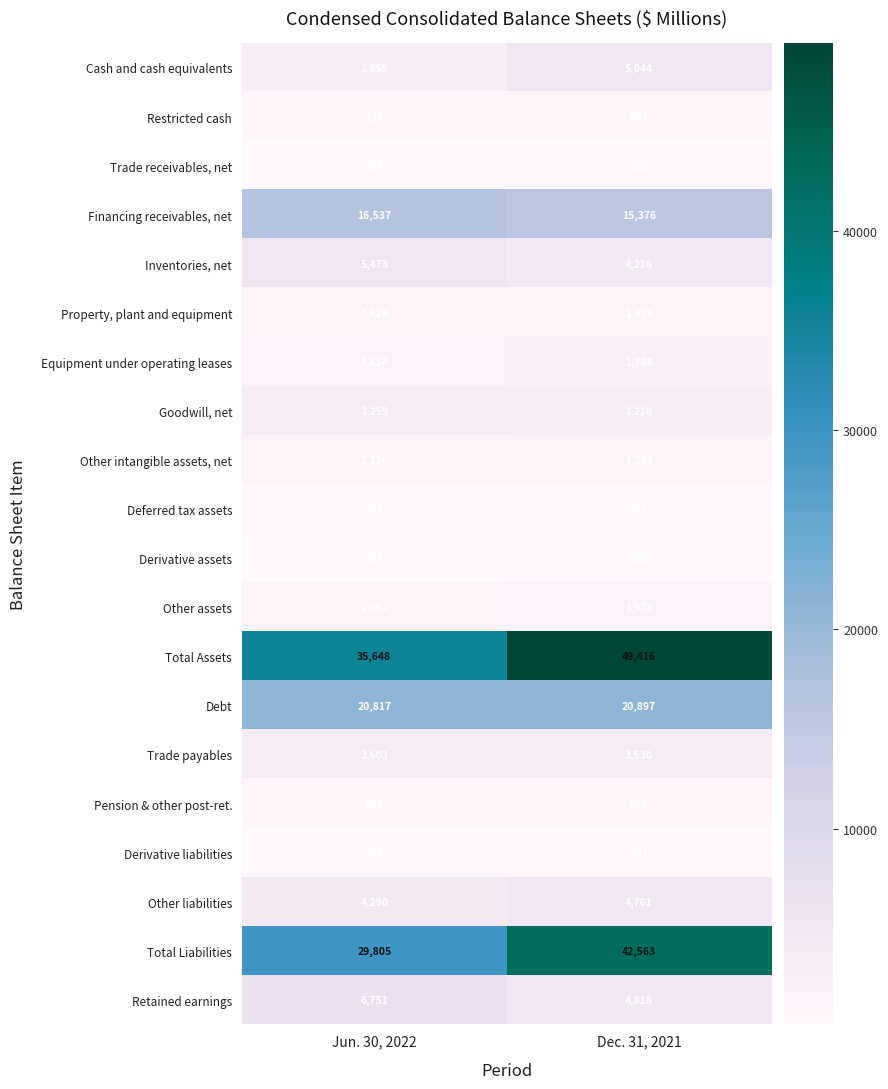

Between Jun. 30, 2022 and Dec. 31, 2021, which series saw the biggest shift?

Total Assets